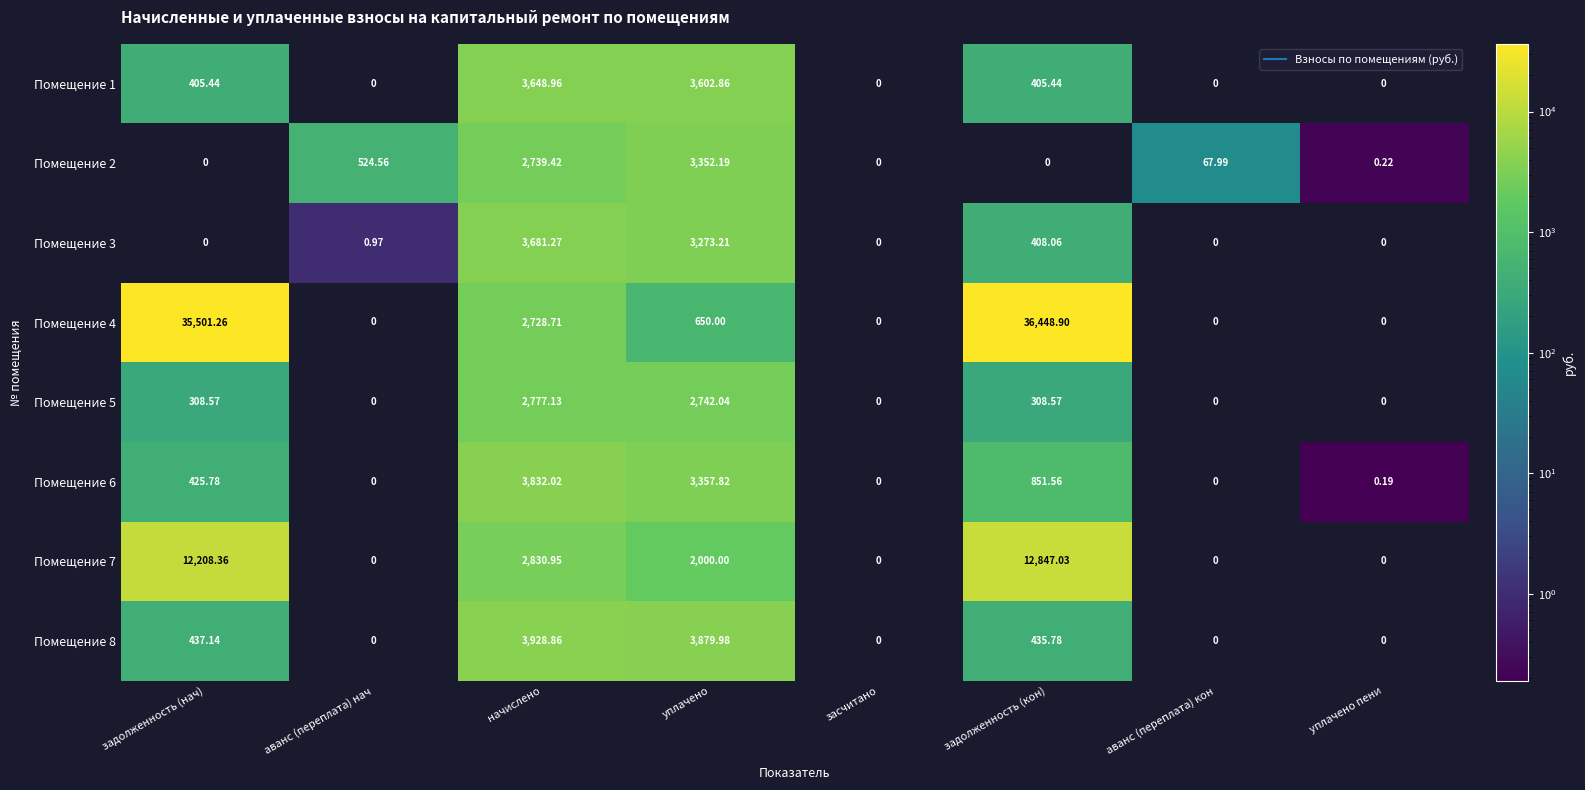

Which category has the highest value across all series?

задолженность (кон)